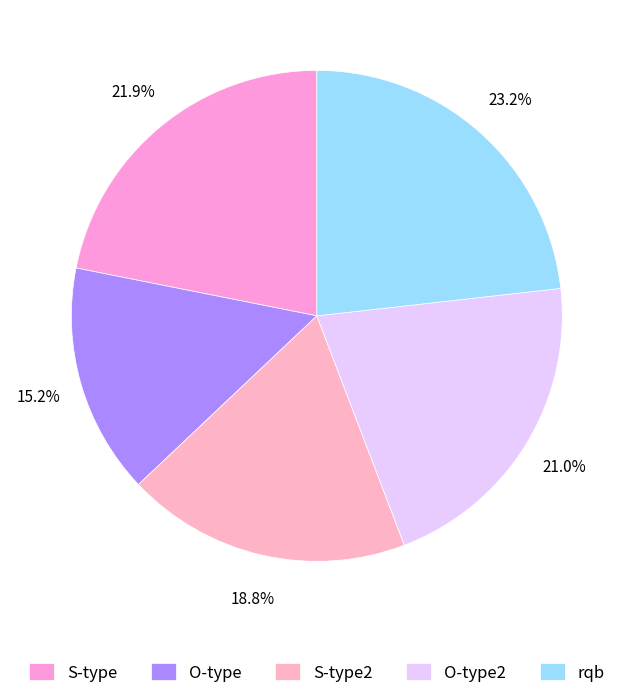

Is there a majority slice in this chart?

No